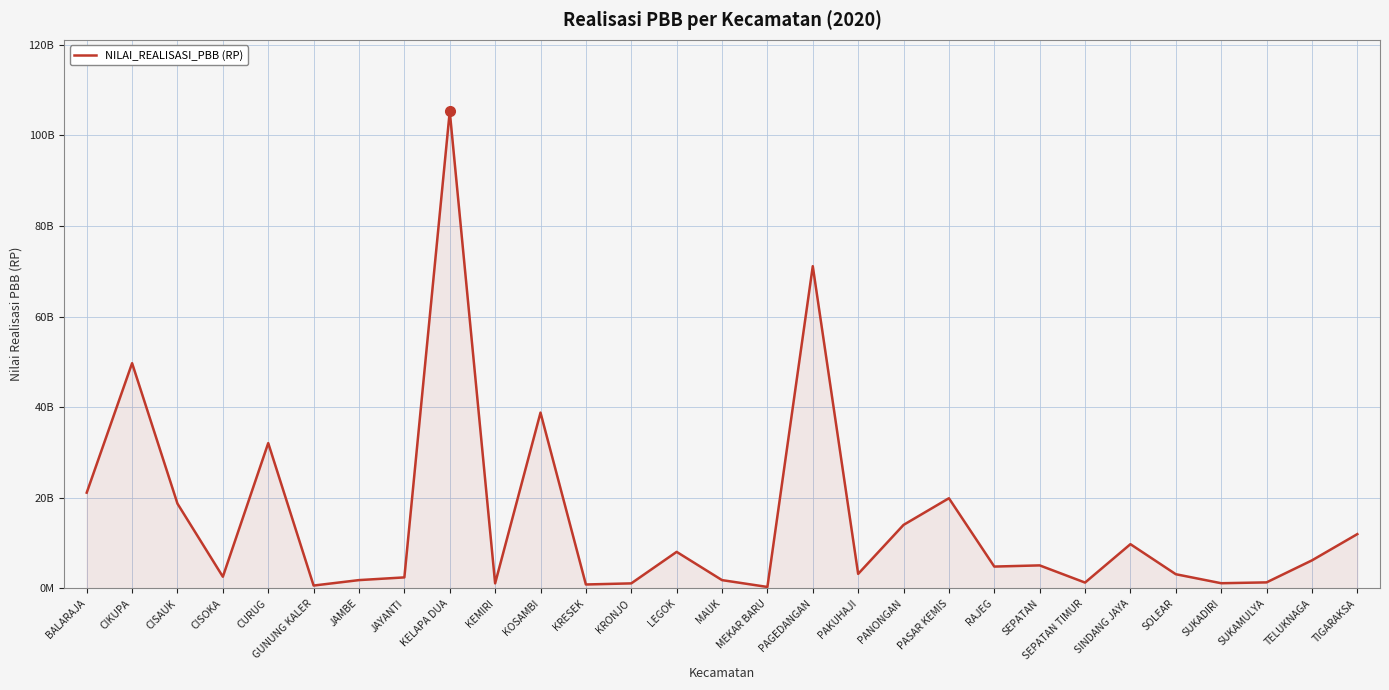

Rank the categories by value from highest to lowest.

KELAPA DUA, PAGEDANGAN, CIKUPA, KOSAMBI, CURUG, BALARAJA, PASAR KEMIS, CISAUK, PANONGAN, TIGARAKSA, SINDANG JAYA, LEGOK, TELUKNAGA, SEPATAN, RAJEG, PAKUHAJI, SOLEAR, CISOKA, JAYANTI, JAMBE, MAUK, SUKAMULYA, SEPATAN TIMUR, SUKADIRI, KEMIRI, KRONJO, KRESEK, GUNUNG KALER, MEKAR BARU